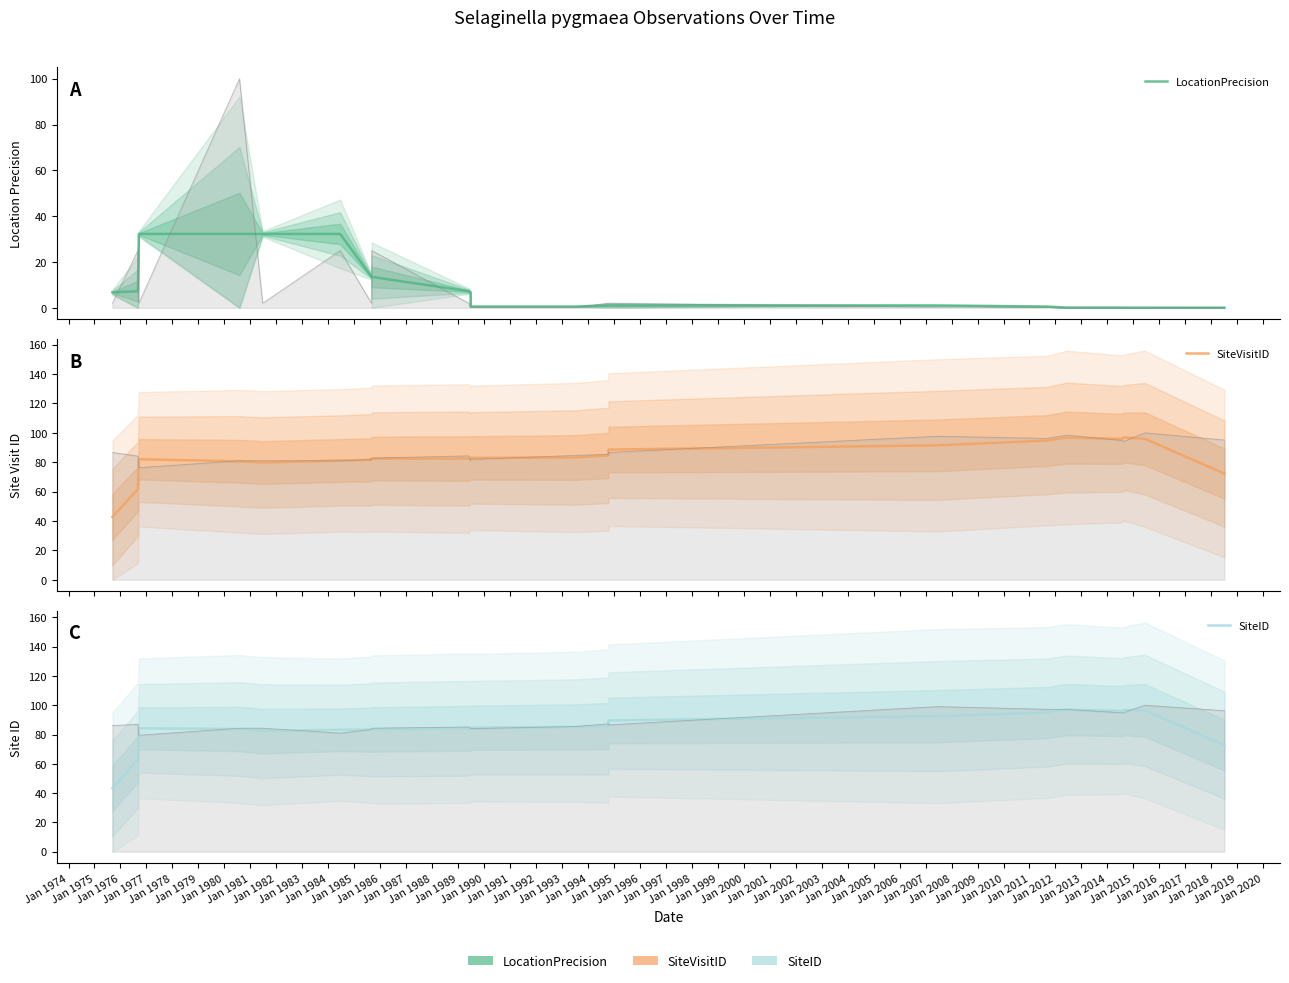

Which has a higher value, Jan 1979 or Jan 1974?

Jan 1979